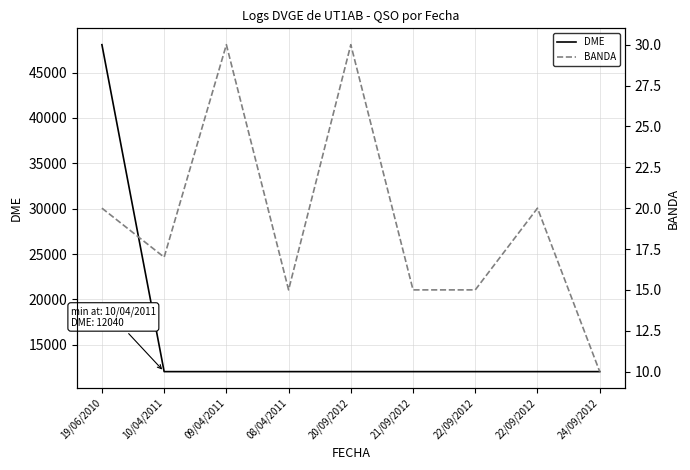

What are all the series names shown in the legend?

DME, BANDA